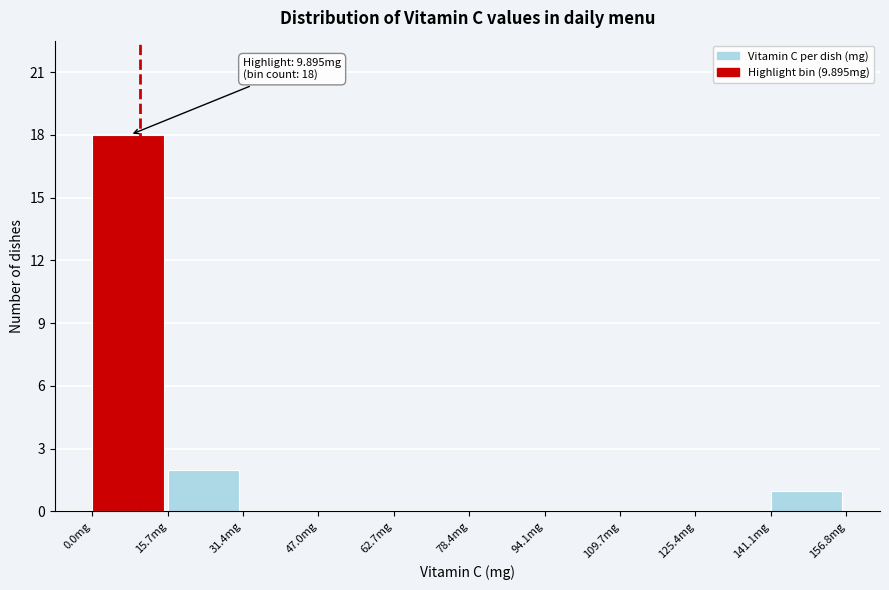

Over which range of the x-axis is the bar tallest?

0 to 16